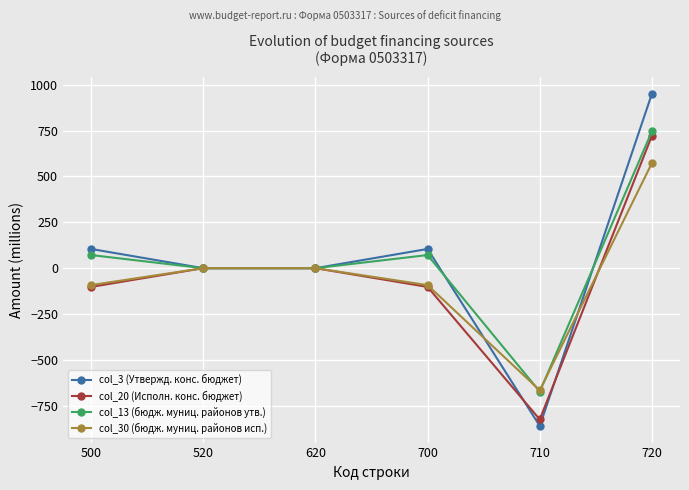

What are all the series names shown in the legend?

col_3 (Утвержд. конс. бюджет), col_20 (Исполн. конс. бюджет), col_13 (бюдж. муниц. районов утв.), col_30 (бюдж. муниц. районов исп.)